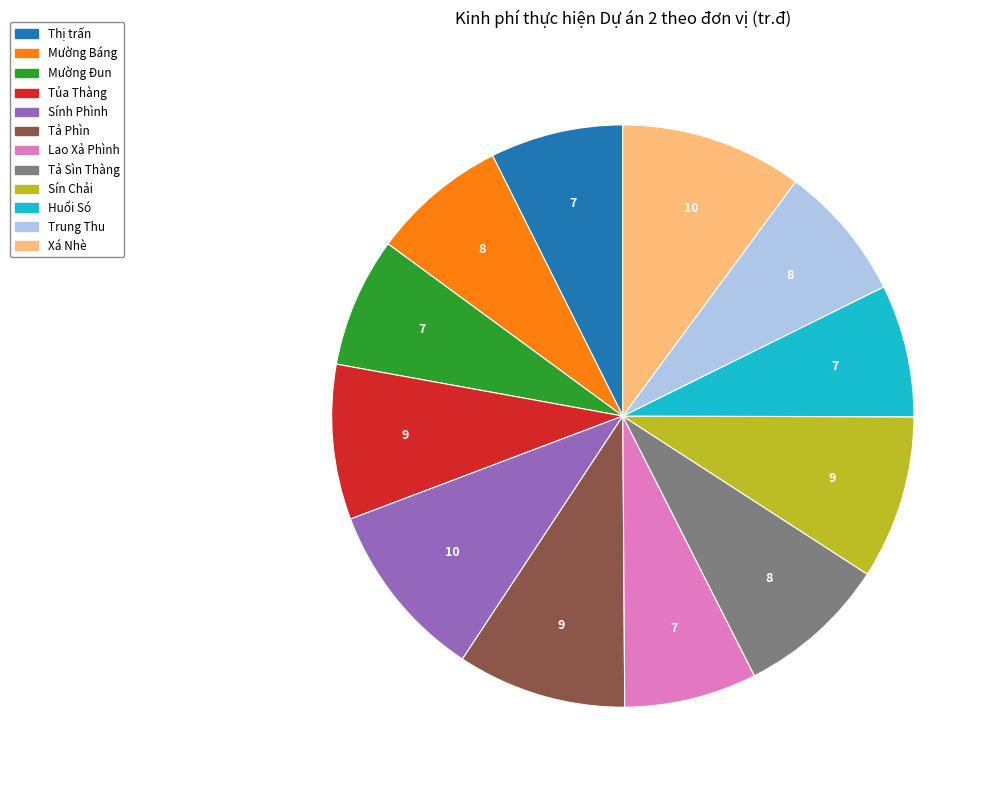

Is there a majority slice in this chart?

No